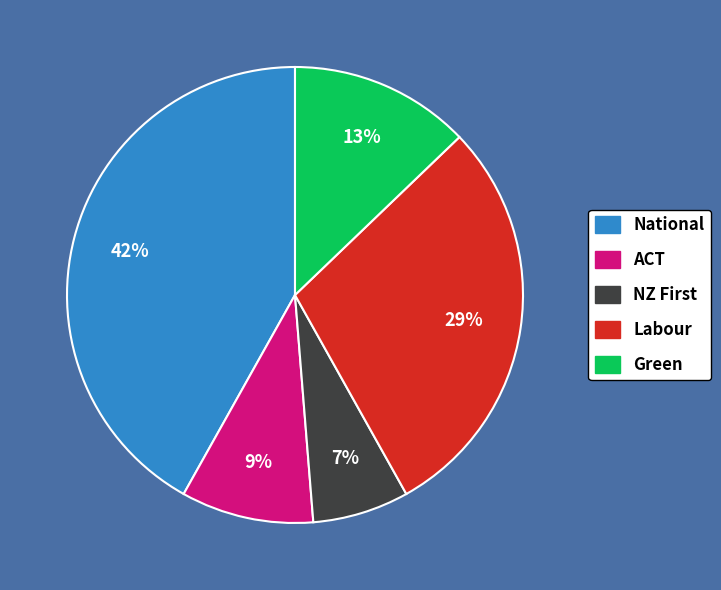

Which has a higher value, ACT or Green?

Green